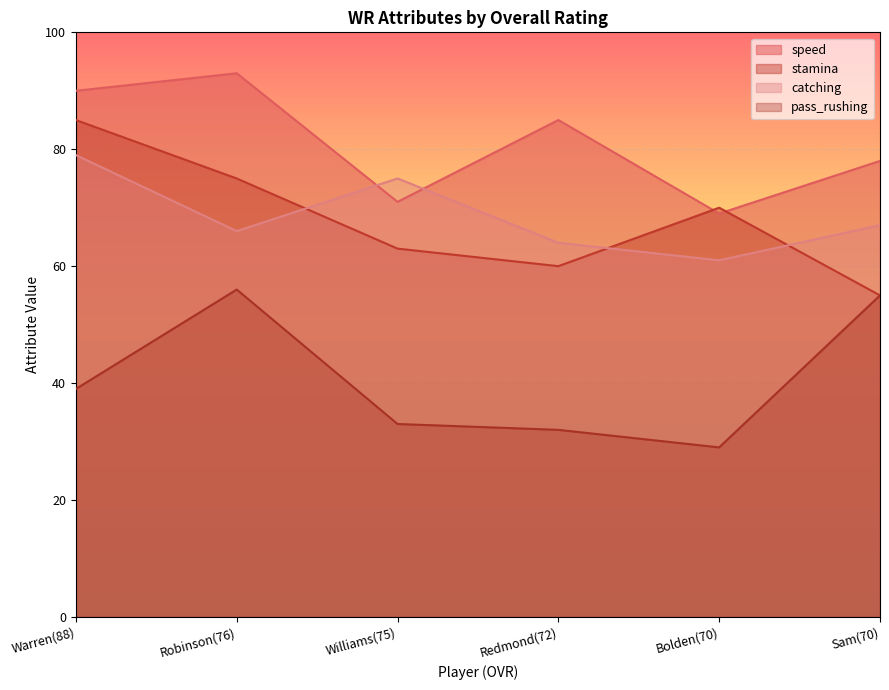

The catching series shows 38 at Sam(70). True or false?

False